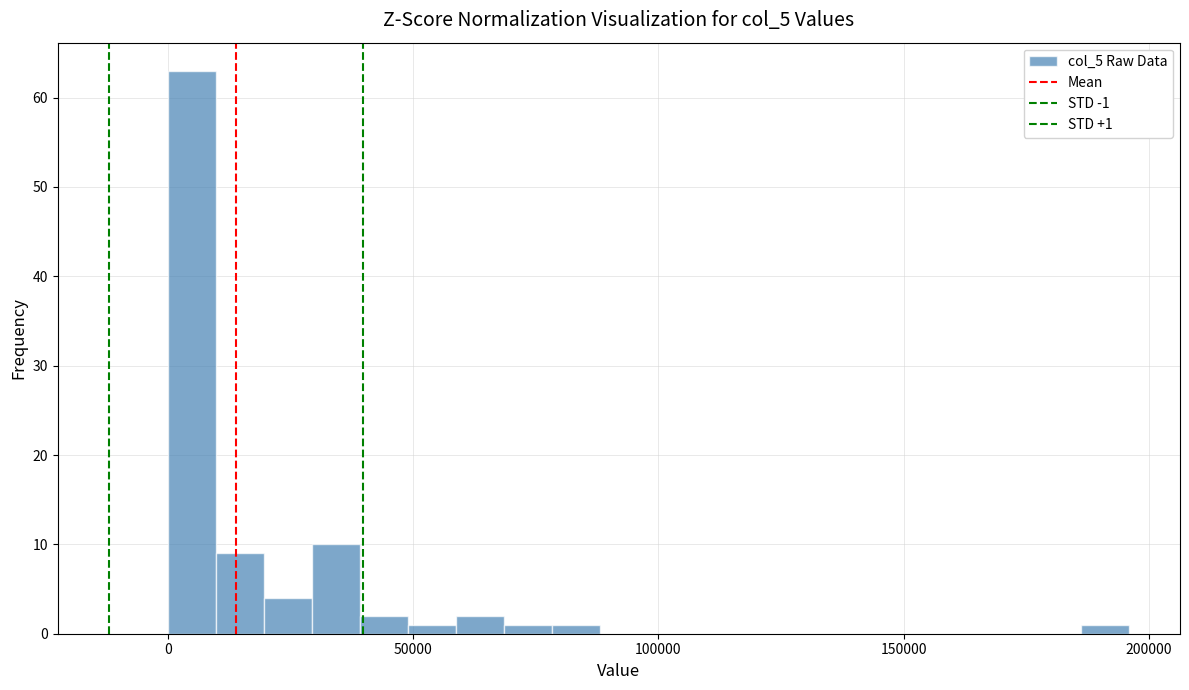

Around what value on the x-axis is the tallest bar? Give the approximate position of its centre, as read against the axis.

5000